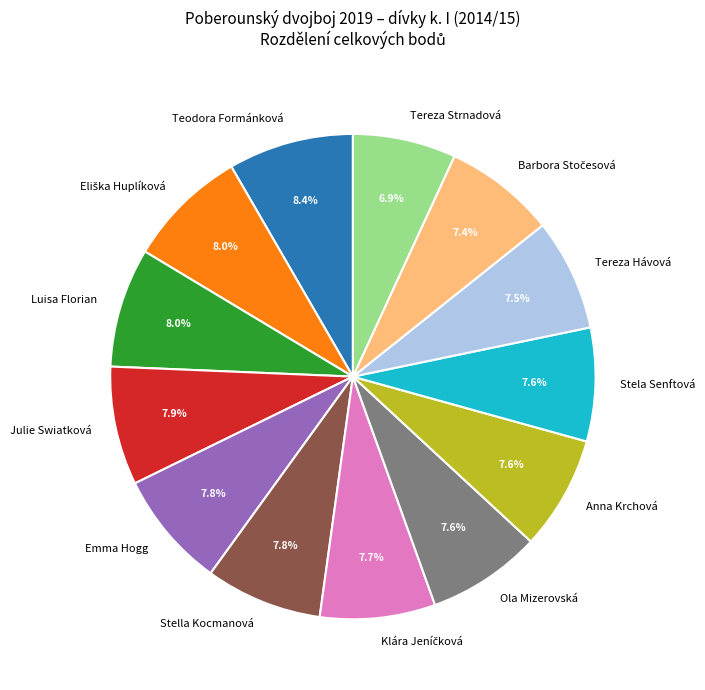

To the nearest percent, what is the average slice percentage?

8%